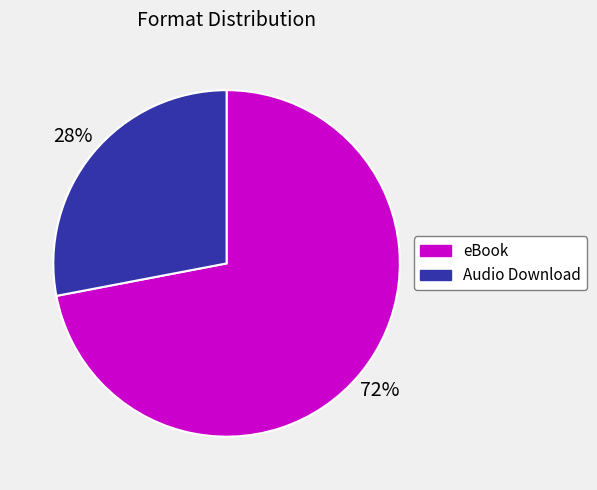

Is the sum of eBook and Audio Download greater than half?

Yes